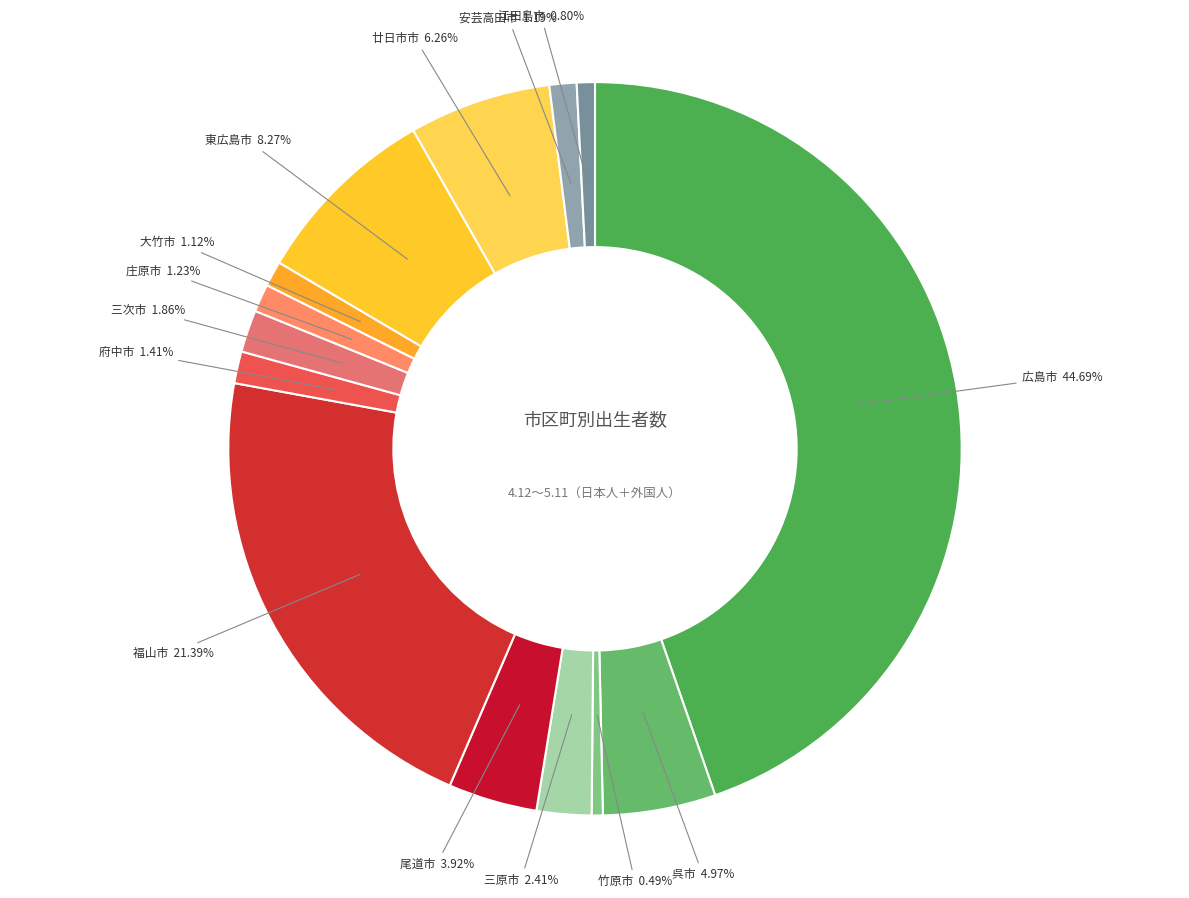

To the nearest percent, what is the difference between the 広島市 and 府中市 slice percentages?

43%